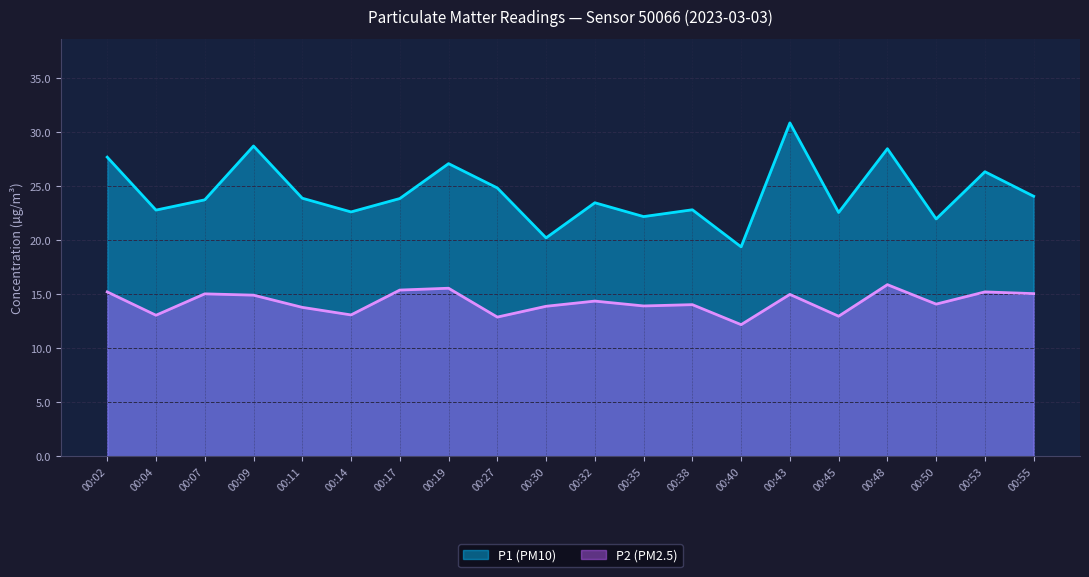

True or false: P2 (PM2.5) and P1 (PM10) intersect in this chart.

False